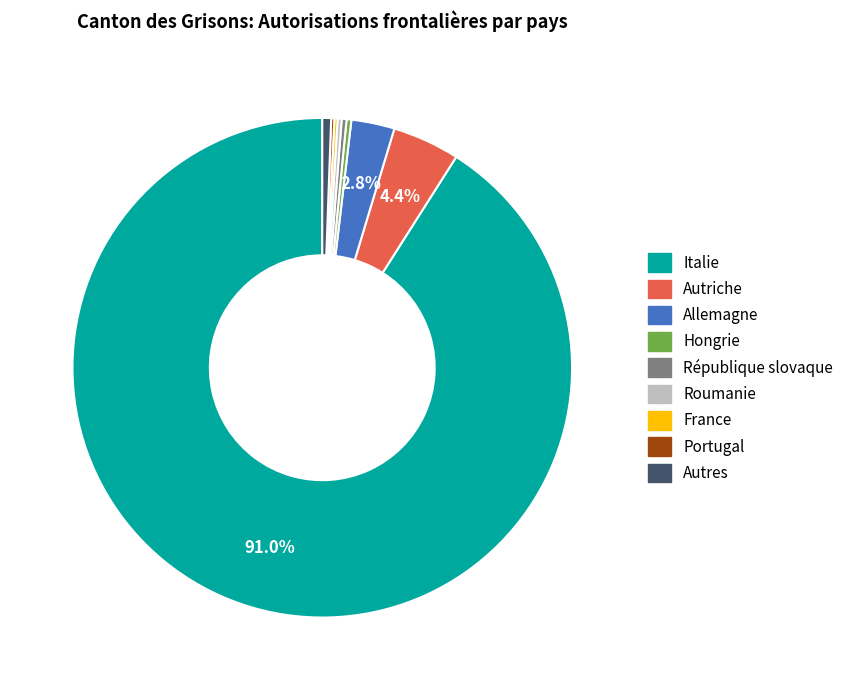

Is the sum of Autres and Autriche greater than half?

No